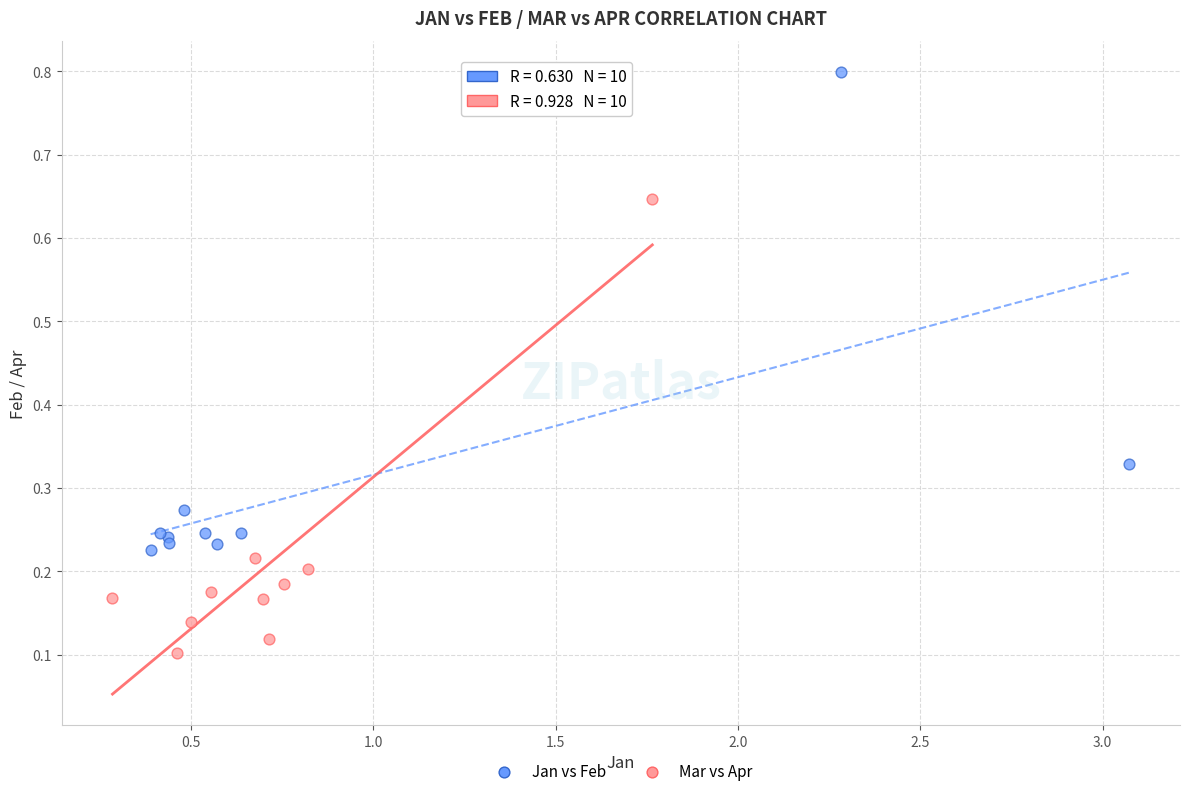

Which series contains the highest Y value?

Jan vs Feb